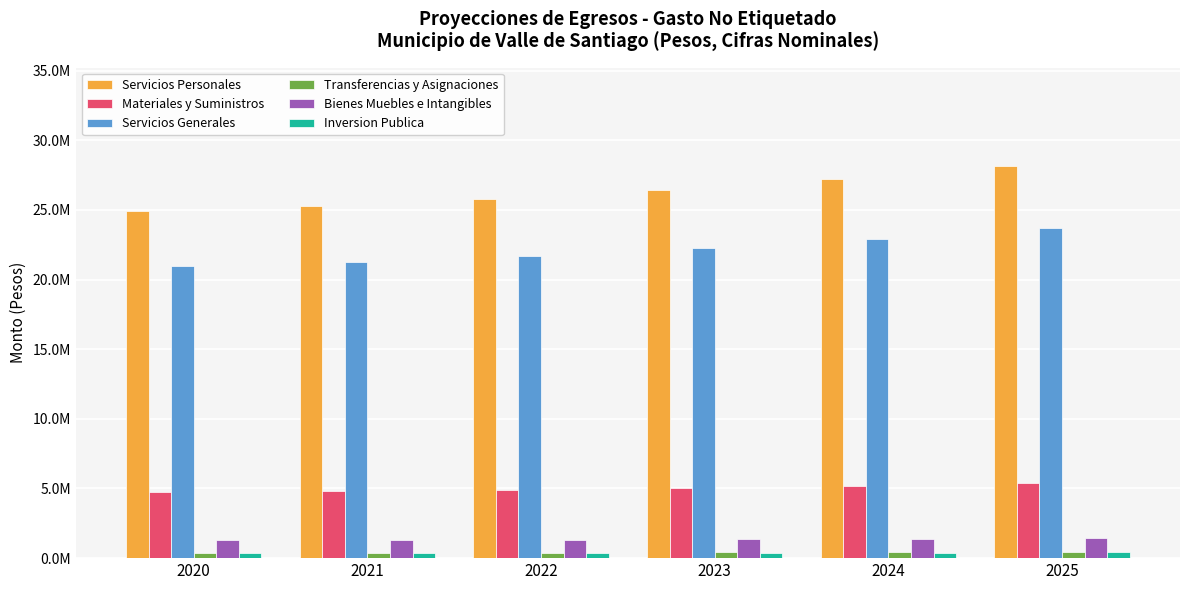

The value of Transferencias y Asignaciones at 2020 is 199968.1. True or false?

False